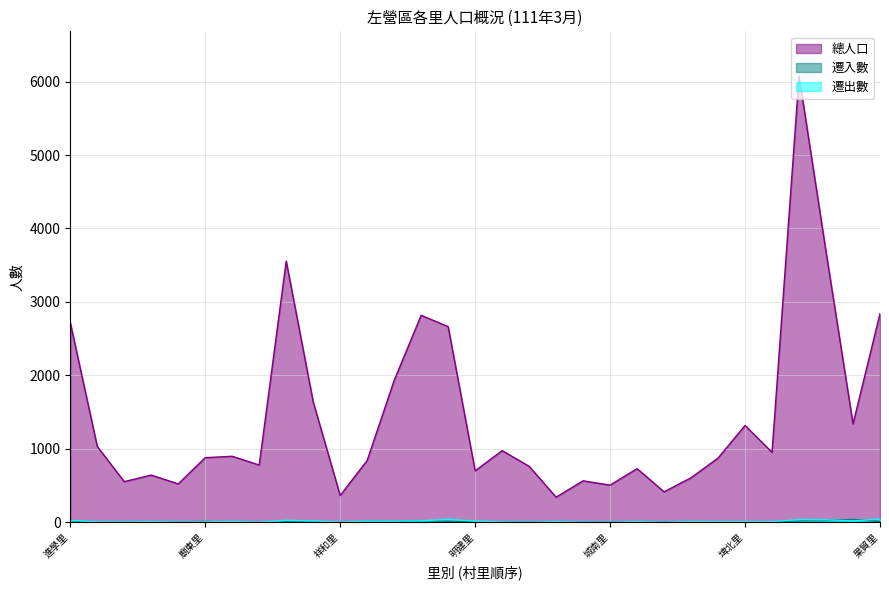

How many interior local peaks does the 總人口 series have?

9